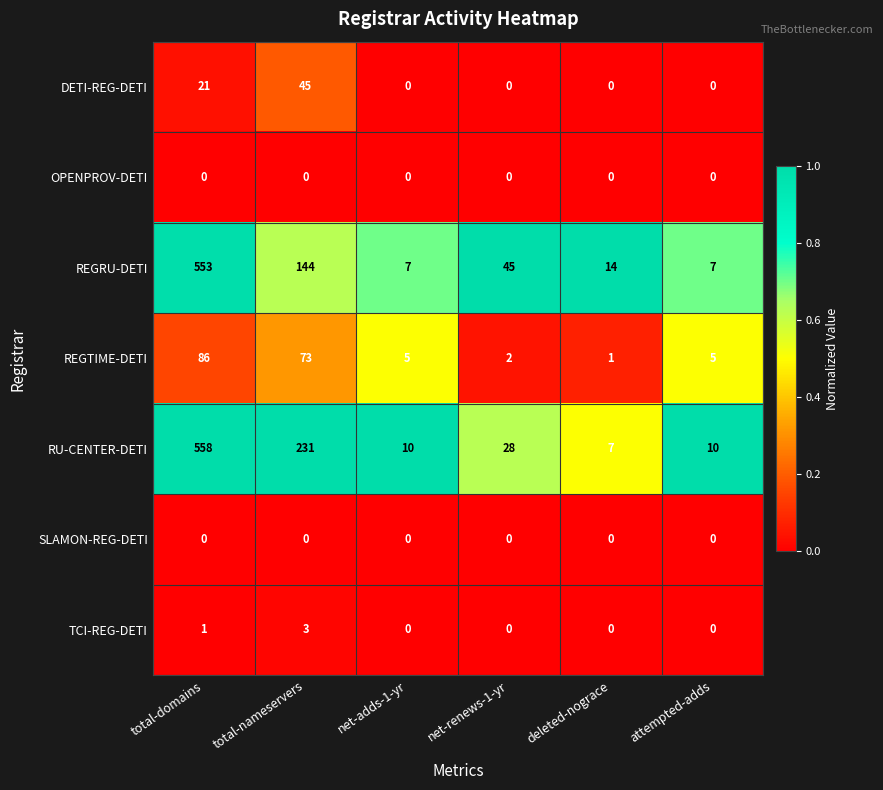

True or false: REGTIME-DETI has a value of 7 at net-adds-1-yr.

False